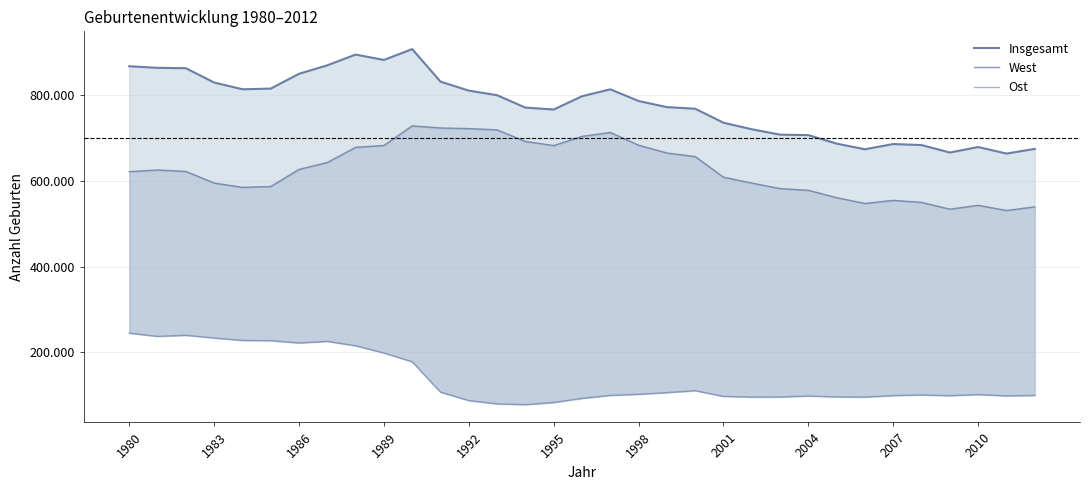

Reading left to right, extract all data points from this chart.

Insgesamt: 865789	862100	861275	827933	812292	813803	848232	867969	892993	880459	905675	830019	809114	798447	769603	765221	796013	812173	785034	770744	766999	734475	719250	706721	705622	685795	672724	684862	682514	665126	677947	662685	673544
West: 620657	624557	621173	594177	584157	586155	625963	642010	677259	681537	727199	722250	720794	717915	690905	681374	702688	711915	682172	664018	655732	607824	594099	581367	577292	560092	546691	553892	549232	533380	542345	530360	538753
Ost: 245132	237543	240102	233756	228135	227648	222269	225959	215734	198922	178476	107769	88320	80532	78698	83847	93325	100258	102862	106726	111267	98027	96350	96631	98884	96727	96406	99796	101346	99642	102209	99250	100113